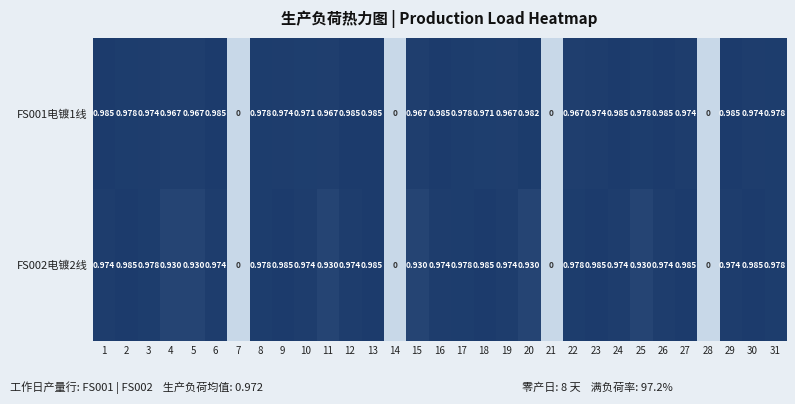

Is the value of FS002电镀2线 at 31 greater than the value of FS001电镀1线 at 14?

Yes